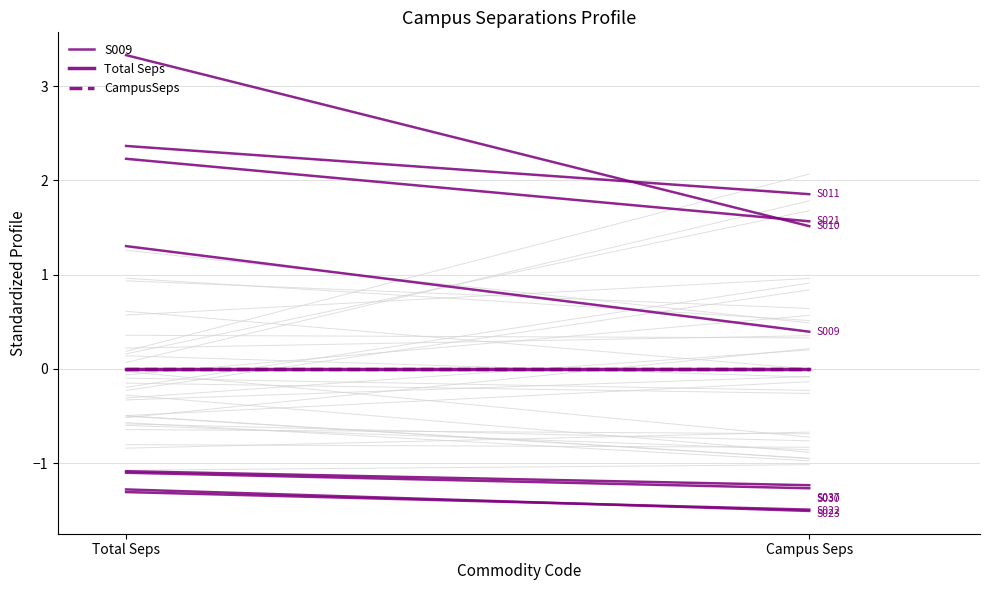

Is the value of CampusSeps at Total Seps greater than the value of Total Seps at Campus Seps?

No